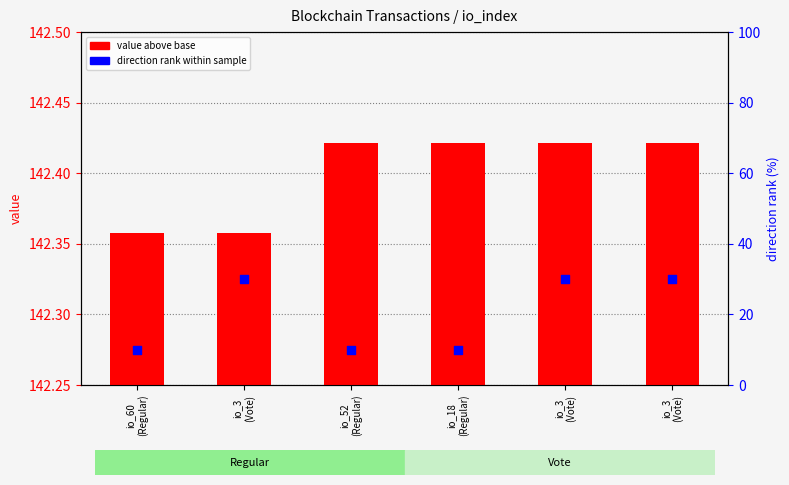

Which series reaches the minimum Y coordinate?

value above base